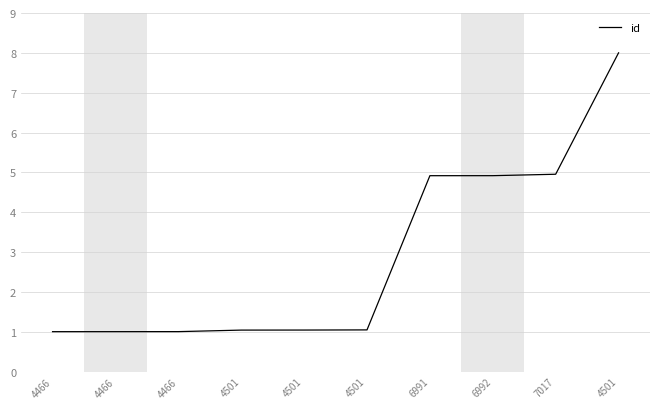

What is the difference between the values at 4501 and 4466?

7.0